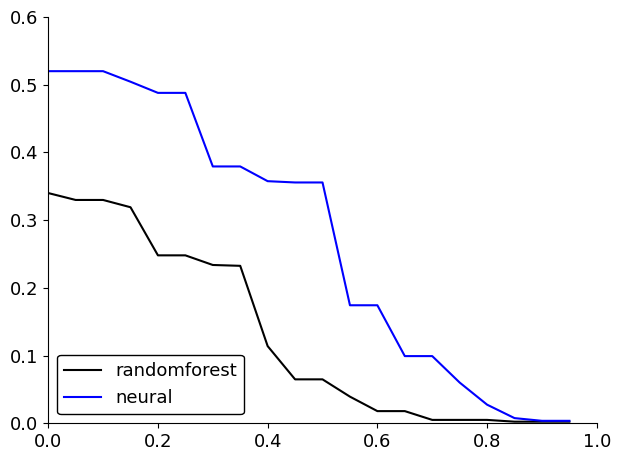

Which series has the largest range (max minus min)?

neural